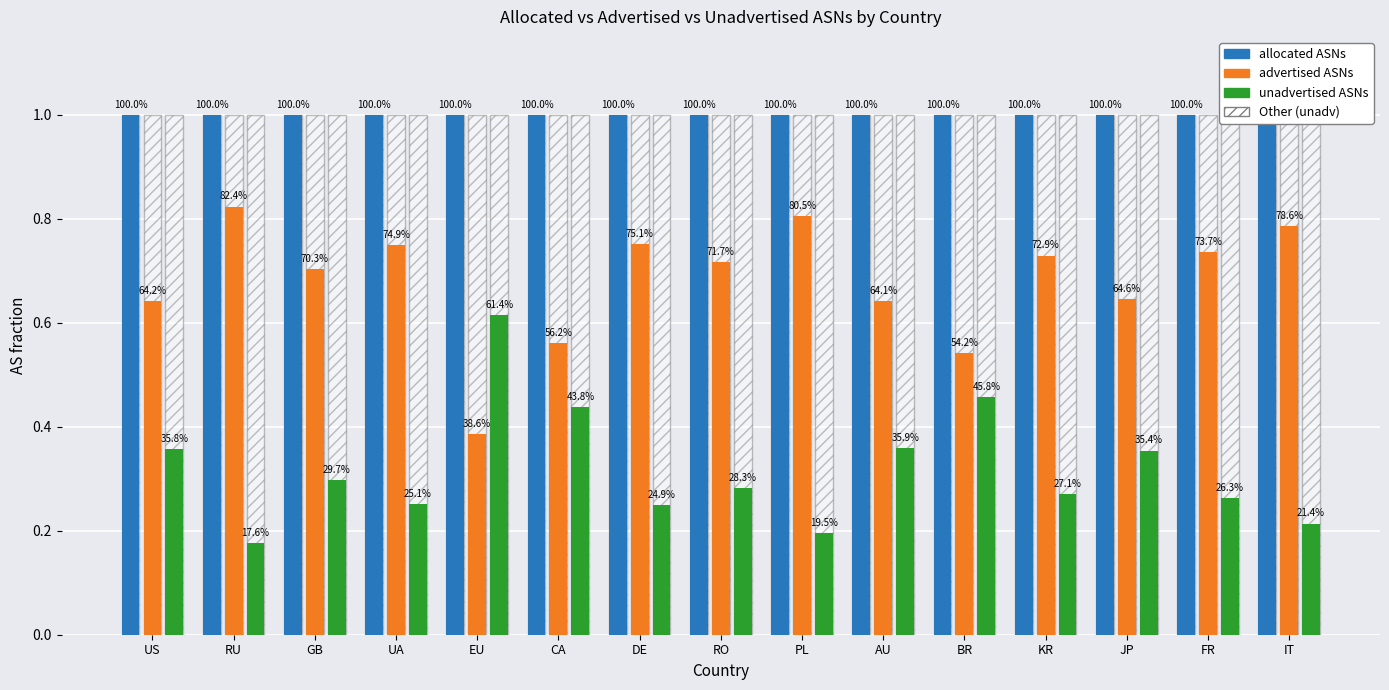

How many groups of bars are there?

15